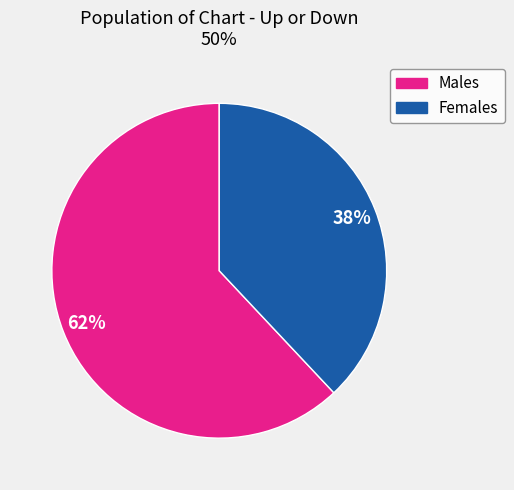

How many segments does this pie chart have?

2